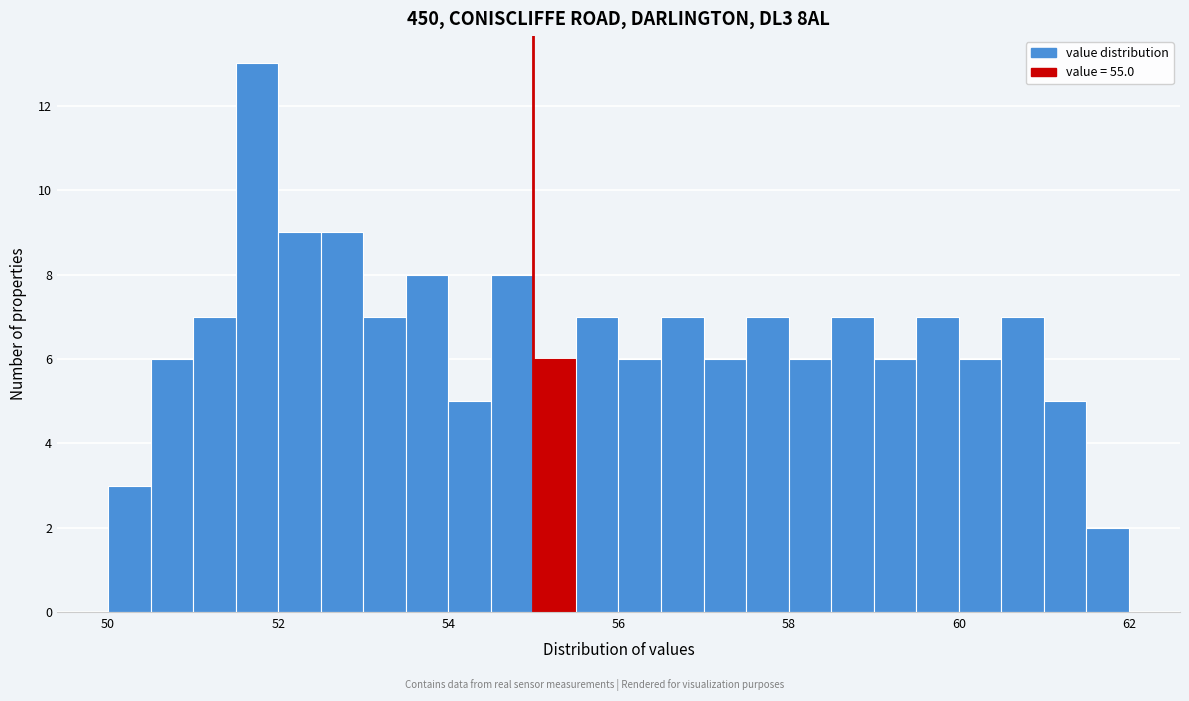

Around what value on the x-axis is the tallest bar? Give the approximate position of its centre, as read against the axis.

51.8